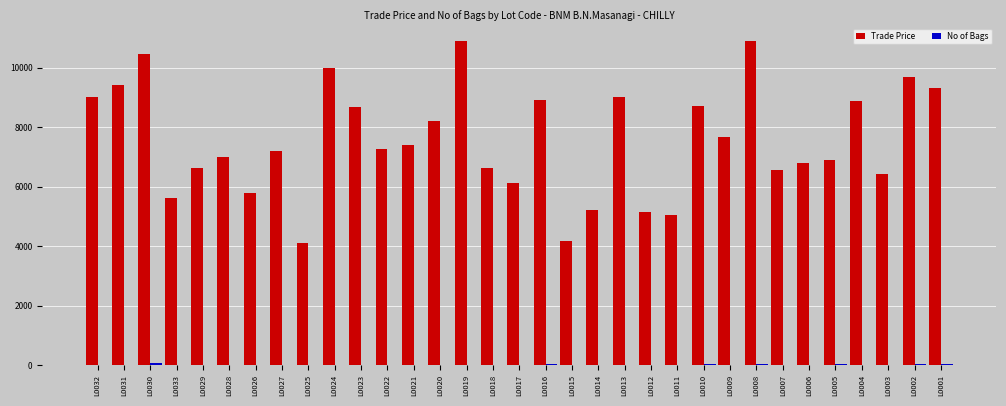

Which series changed the most between L0021 and L0014?

Trade Price